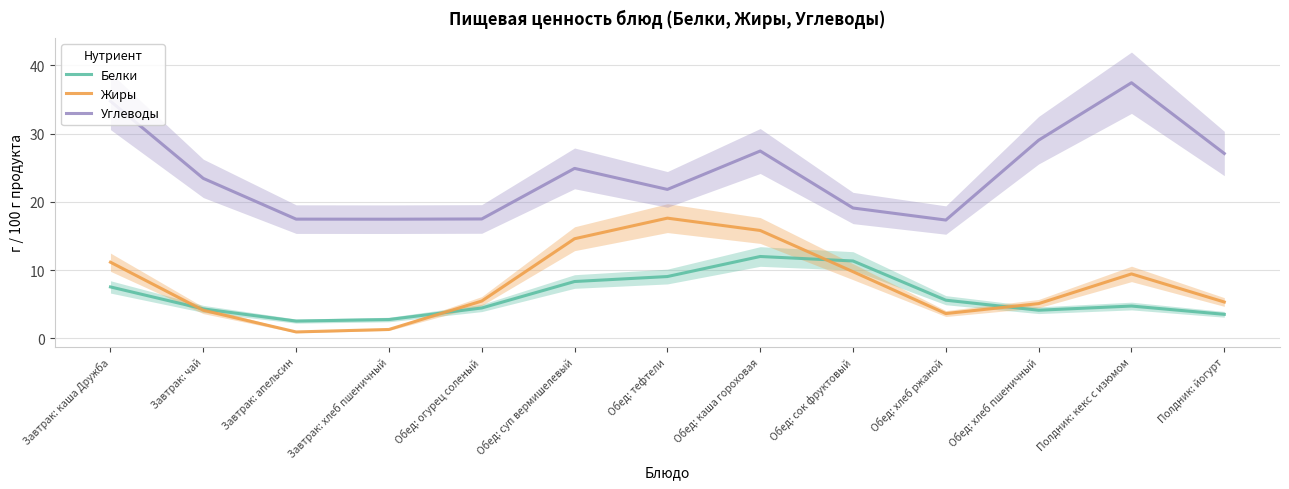

Reading left to right, extract all data points from this chart.

Белки: 7.5	4.3	2.5	2.7	4.4	8.3	9.0	12.0	11.3	5.6	4.1	4.7	3.5
Жиры: 11.1	4.1	0.9	1.3	5.5	14.6	17.6	15.8	9.8	3.6	5.1	9.4	5.3
Углеводы: 34.8	23.4	17.5	17.4	17.5	24.9	21.8	27.4	19.1	17.3	29.0	37.5	27.1